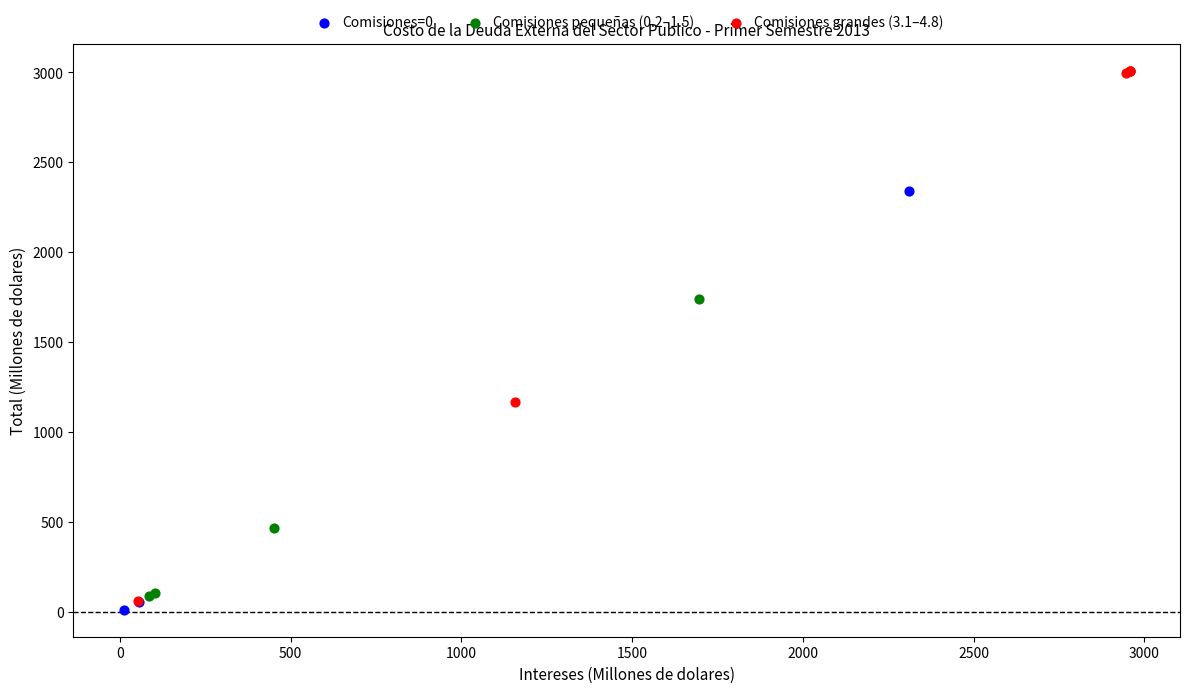

Which series contains the lowest Y value?

Comisiones=0